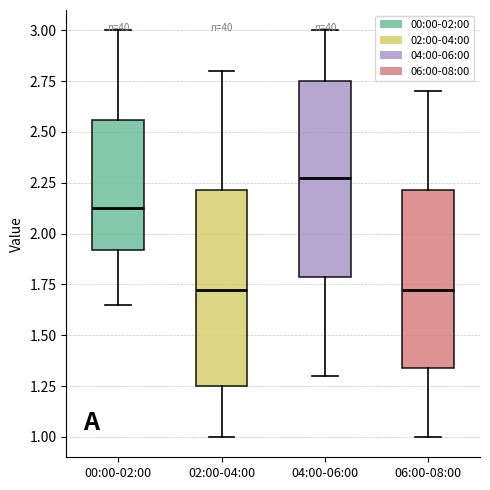

Reading left to right, transcribe this box plot: for each box, give where its median line is, the range the box spans, and where its two whiskers end, as read against the y-axis. The values are not printed on the chart, so give them approximately, as read against the axis.

00:00-02:00: median 2.15, box 1.90 to 2.55, whiskers 1.65 to 3.00
02:00-04:00: median 1.75, box 1.25 to 2.20, whiskers 1.00 to 2.80
04:00-06:00: median 2.30, box 1.80 to 2.75, whiskers 1.30 to 3.00
06:00-08:00: median 1.75, box 1.35 to 2.20, whiskers 1.00 to 2.70